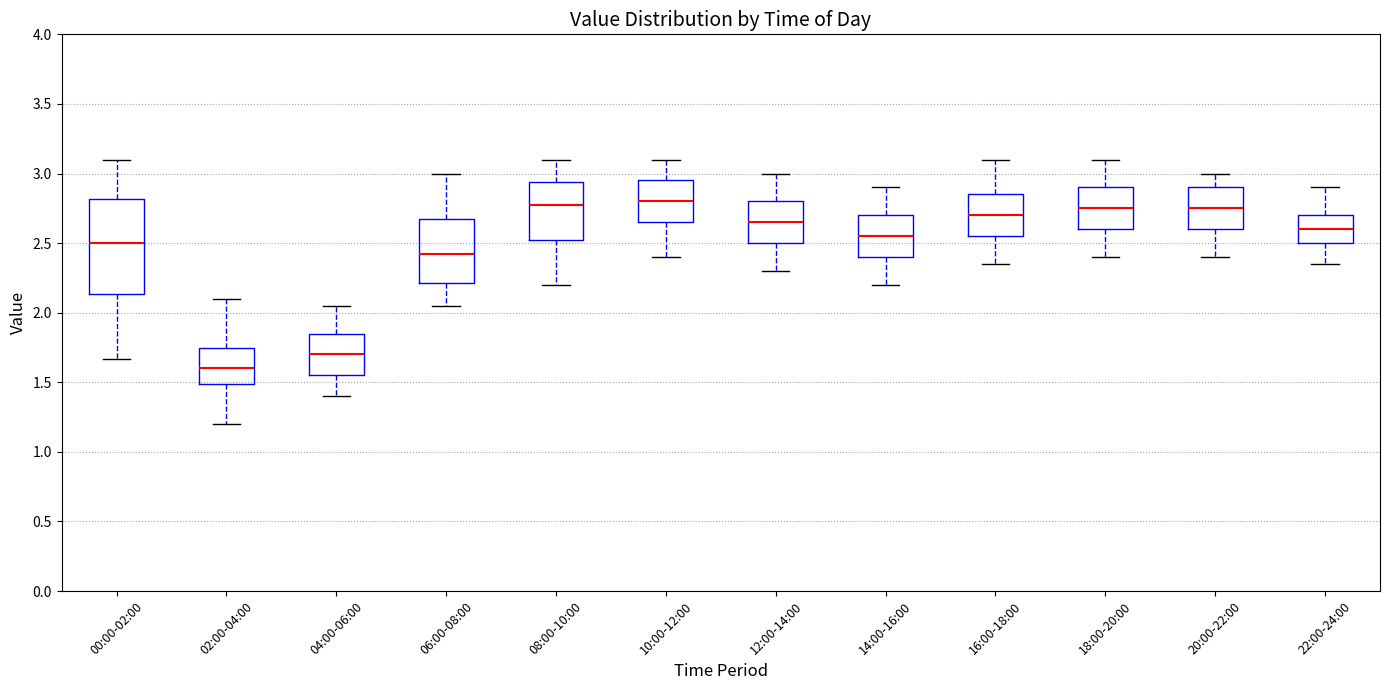

Reading left to right, transcribe this box plot: for each box, give where its median line is, the range the box spans, and where its two whiskers end, as read against the y-axis. The values are not printed on the chart, so give them approximately, as read against the axis.

00:00-02:00: median 2.50, box 2.15 to 2.80, whiskers 1.65 to 3.10
02:00-04:00: median 1.60, box 1.50 to 1.75, whiskers 1.20 to 2.10
04:00-06:00: median 1.70, box 1.55 to 1.85, whiskers 1.40 to 2.05
06:00-08:00: median 2.45, box 2.20 to 2.70, whiskers 2.05 to 3.00
08:00-10:00: median 2.80, box 2.55 to 2.95, whiskers 2.20 to 3.10
10:00-12:00: median 2.80, box 2.65 to 2.95, whiskers 2.40 to 3.10
12:00-14:00: median 2.65, box 2.50 to 2.80, whiskers 2.30 to 3.00
14:00-16:00: median 2.55, box 2.40 to 2.70, whiskers 2.20 to 2.90
16:00-18:00: median 2.70, box 2.55 to 2.85, whiskers 2.35 to 3.10
18:00-20:00: median 2.75, box 2.60 to 2.90, whiskers 2.40 to 3.10
20:00-22:00: median 2.75, box 2.60 to 2.90, whiskers 2.40 to 3.00
22:00-24:00: median 2.60, box 2.50 to 2.70, whiskers 2.35 to 2.90